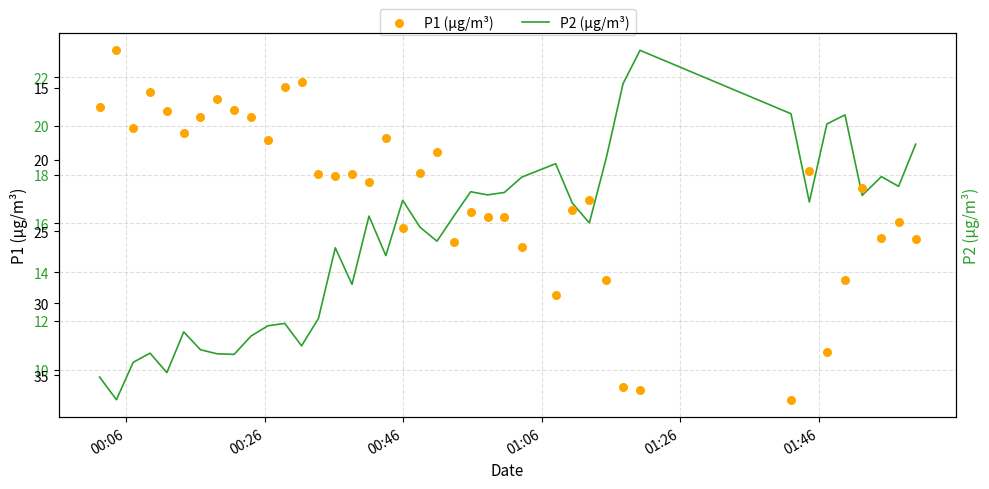

What is the lowest value of the P2 (µg/m³) series?

8.8